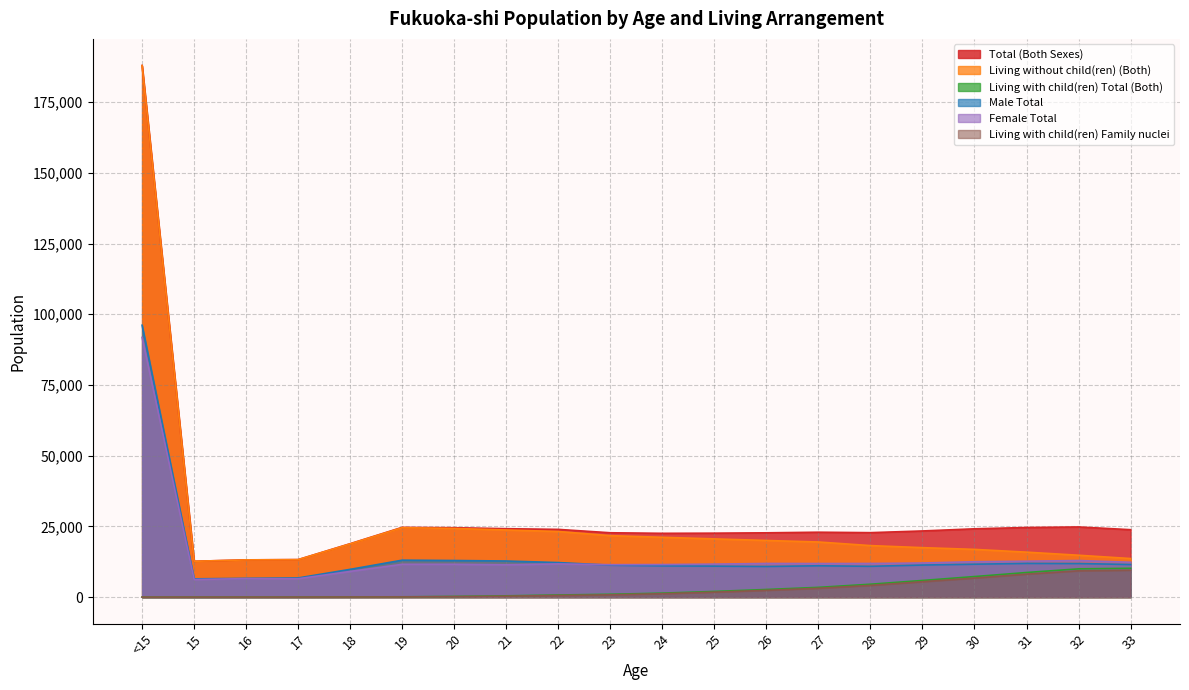

True or false: Female Total and Total (Both Sexes) cross at least once.

False